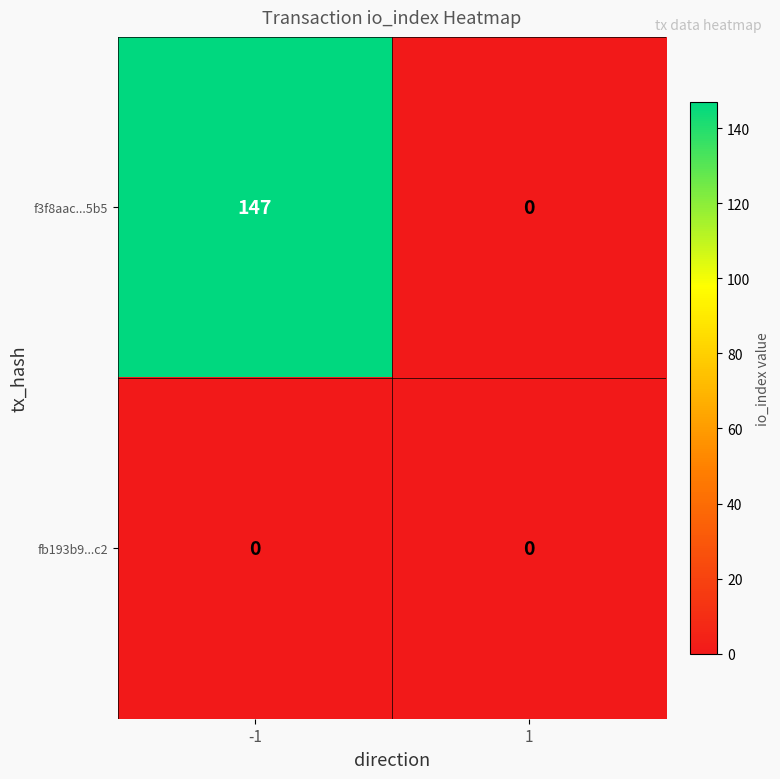

At how many categories does at least one series exceed 98?

1